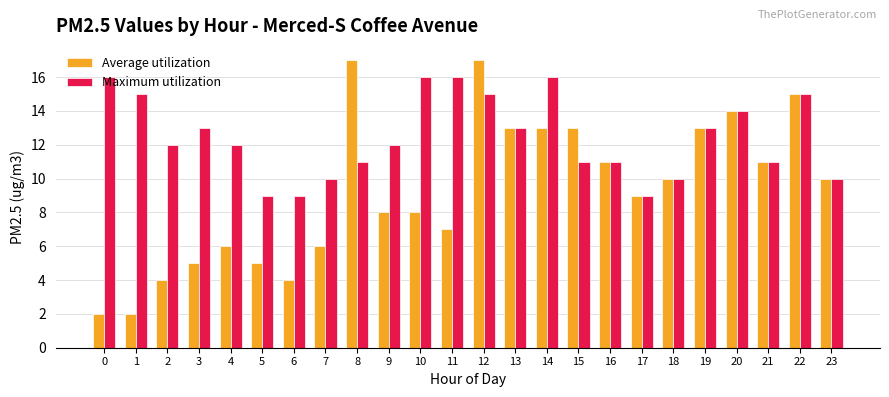

What is the difference between the maximum and minimum values in the Average utilization series?

15